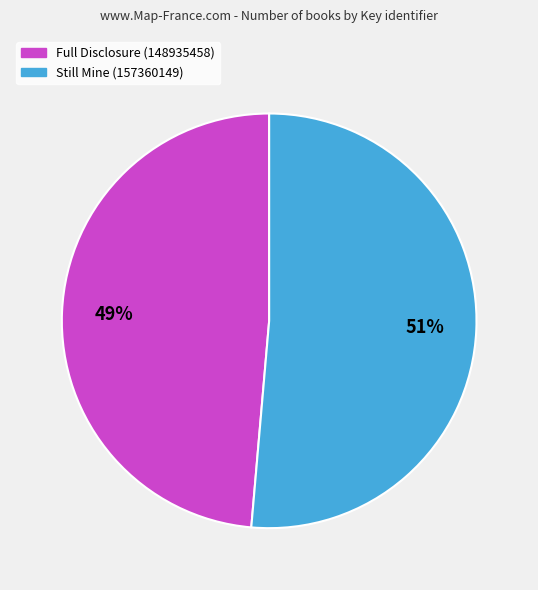

How many slices are in this pie chart?

2